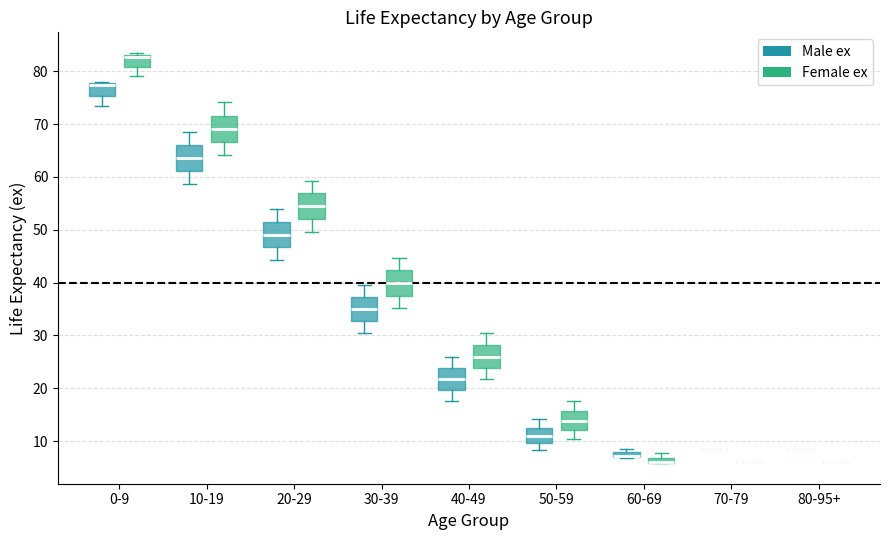

Where does the lower whisker of the box for 50-59 (Female ex) end on the y-axis? The values are not printed on the chart, so give them approximately, as read against the axis.

10